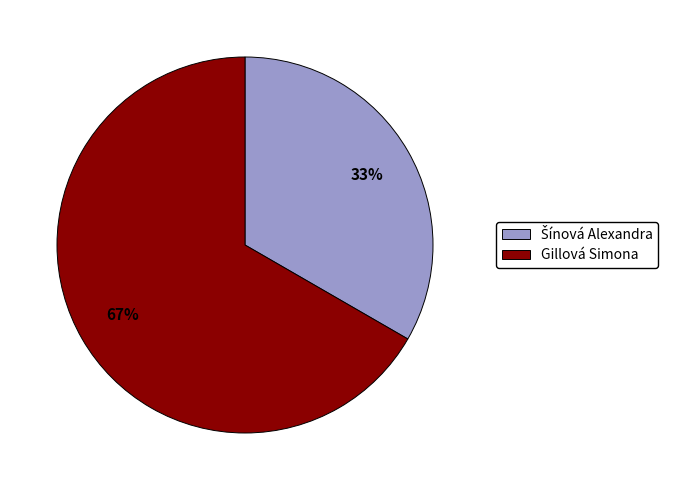

Is it true that Gillová Simona is 54% of the pie?

False